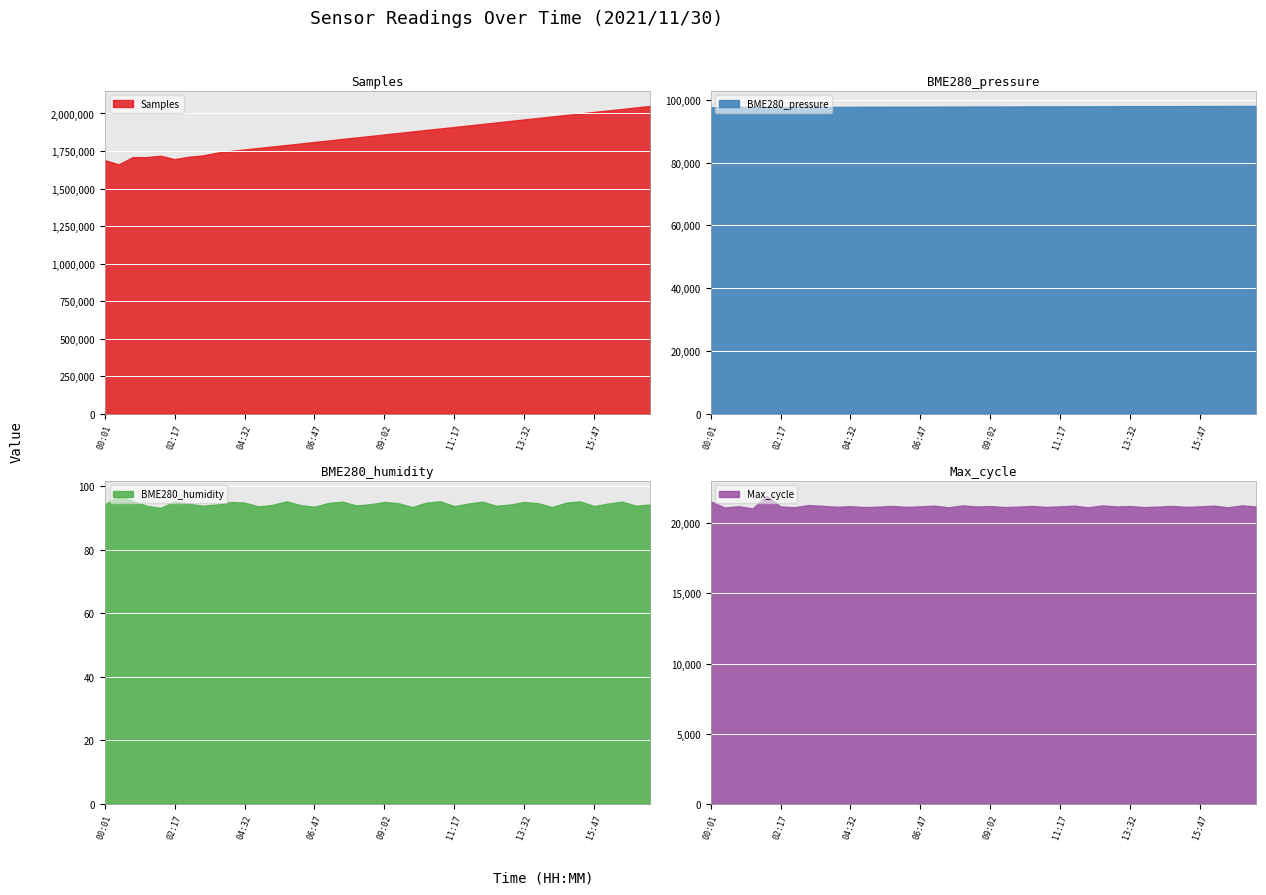

True or false: Samples has a value of 1770500.0 at 04:59.

True